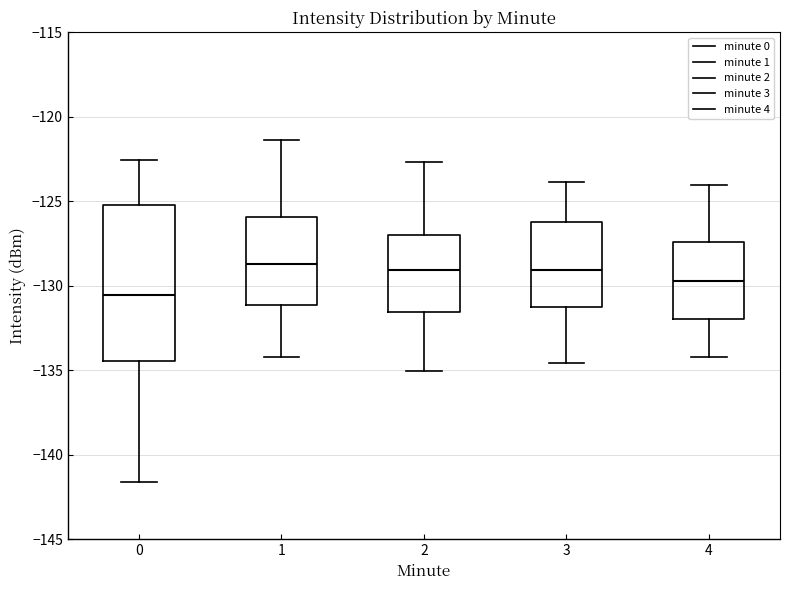

Which box is the tallest, from its lower edge to its upper edge?

0